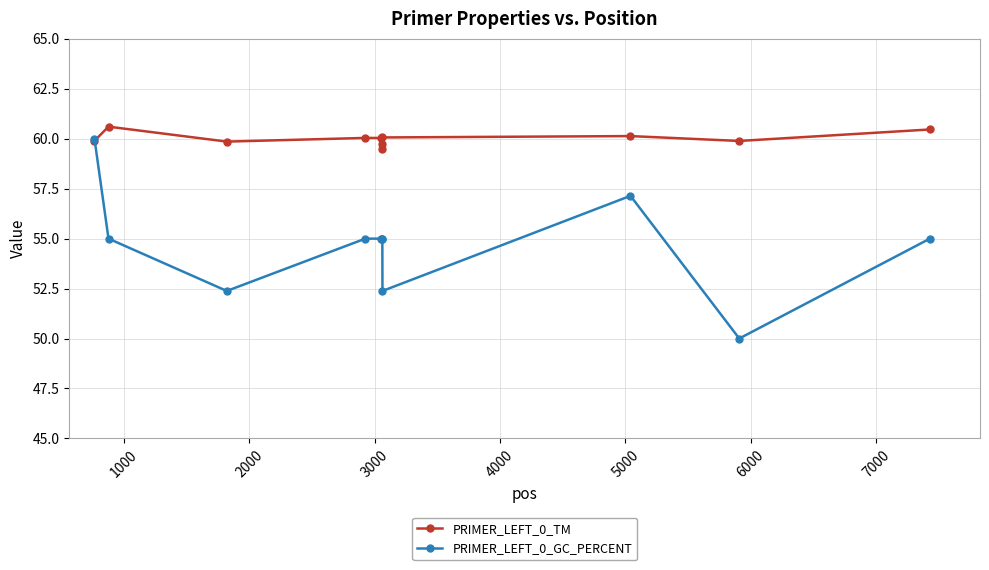

What are all the series names shown in the legend?

PRIMER_LEFT_0_TM, PRIMER_LEFT_0_GC_PERCENT